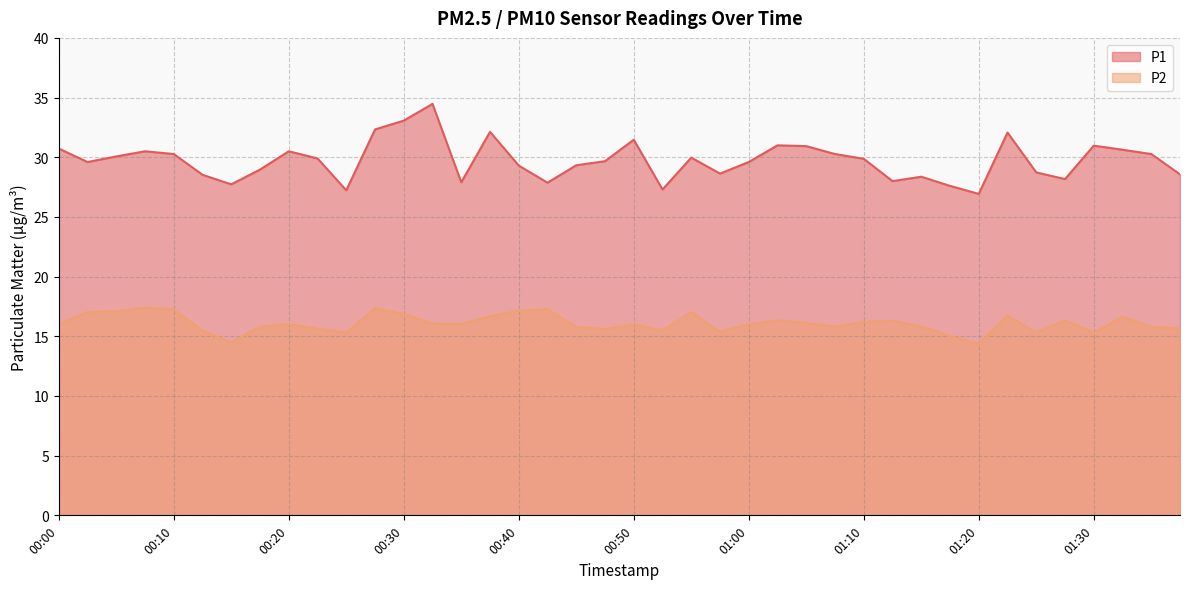

What is the label of the 26th point from the right?

00:35